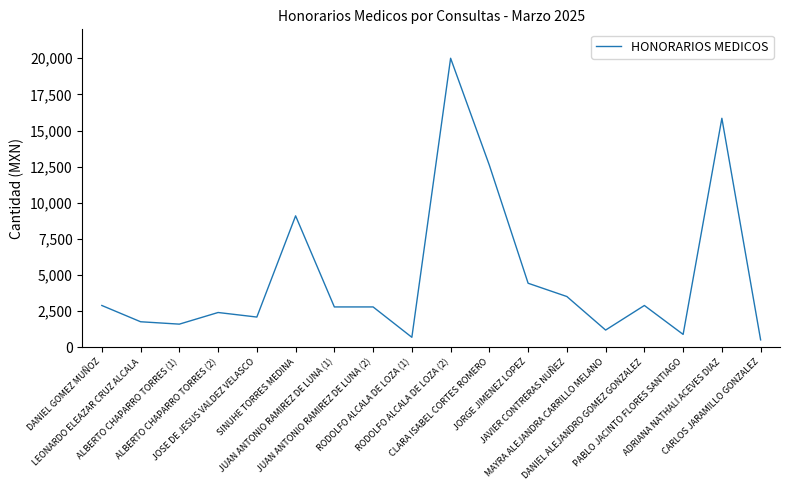

True or false: the data shows 955.6 at ALBERTO CHAPARRO TORRES (2).

False